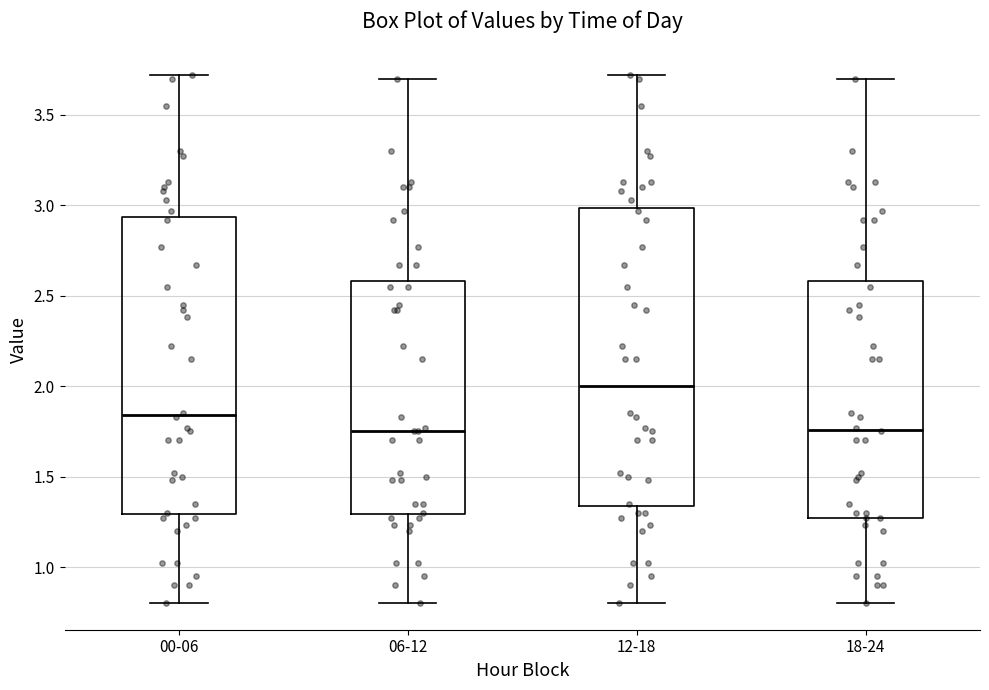

Reading left to right, transcribe this box plot: for each box, give where its median line is, the range the box spans, and where its two whiskers end, as read against the y-axis. The values are not printed on the chart, so give them approximately, as read against the axis.

00-06: median 1.85, box 1.30 to 2.95, whiskers 0.80 to 3.70
06-12: median 1.75, box 1.30 to 2.60, whiskers 0.80 to 3.70
12-18: median 2.00, box 1.35 to 3.00, whiskers 0.80 to 3.70
18-24: median 1.75, box 1.25 to 2.60, whiskers 0.80 to 3.70